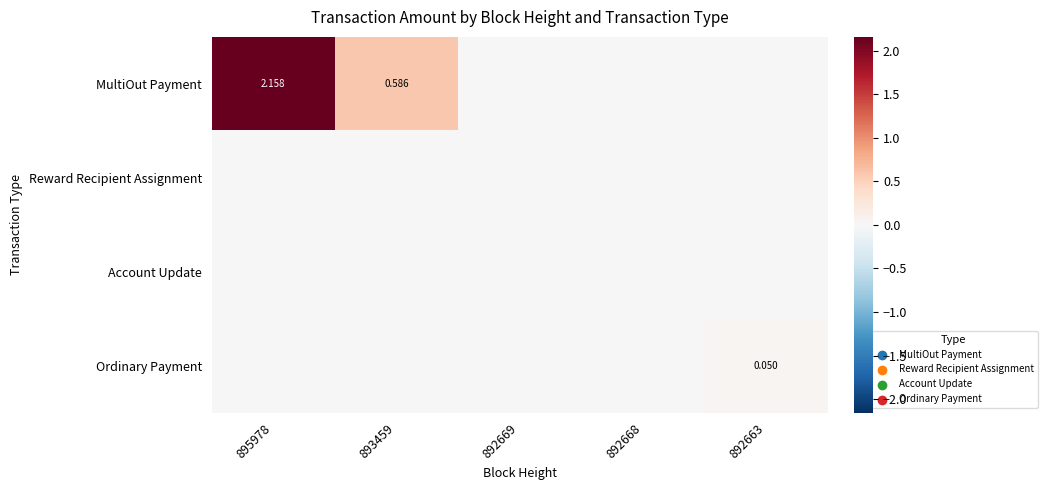

At 895978, list the series in order from largest to smallest.

MultiOut Payment, Reward Recipient Assignment, Account Update, Ordinary Payment